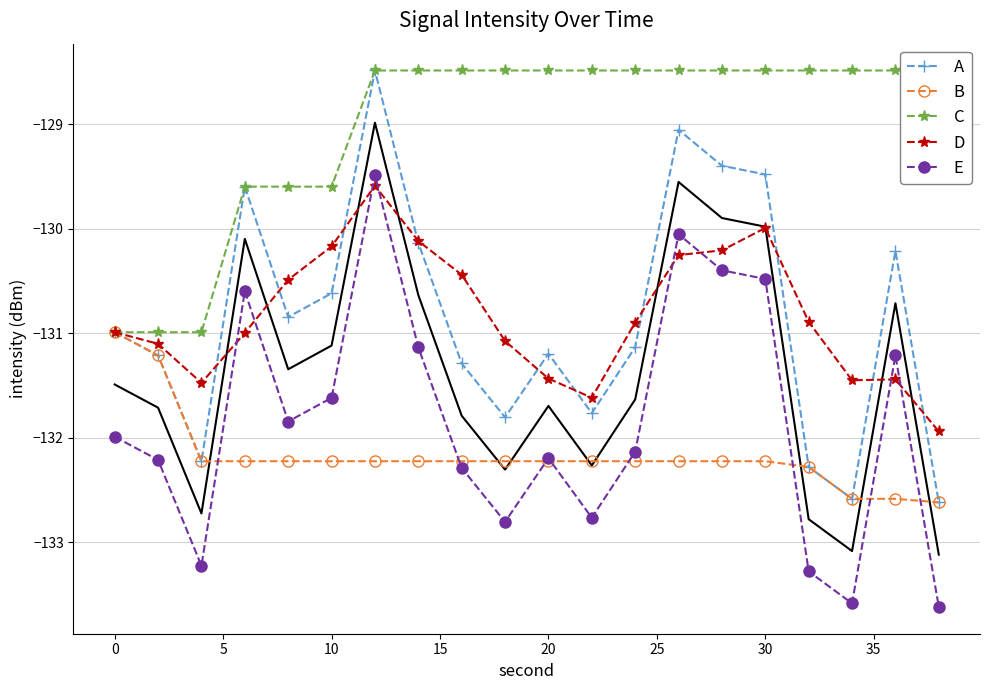

How many data points in E are above -131?

5